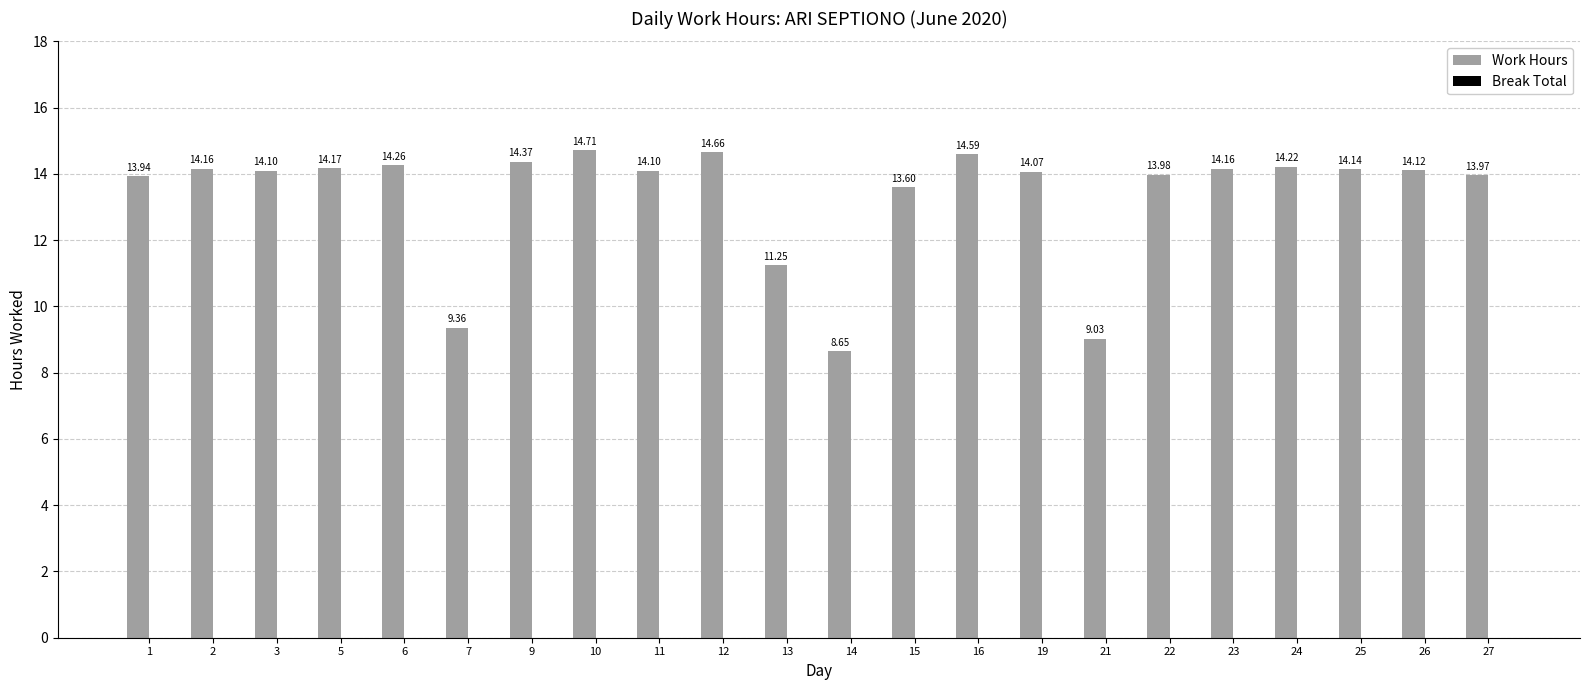

What is the sum of the values at 27 and 24?

28.2